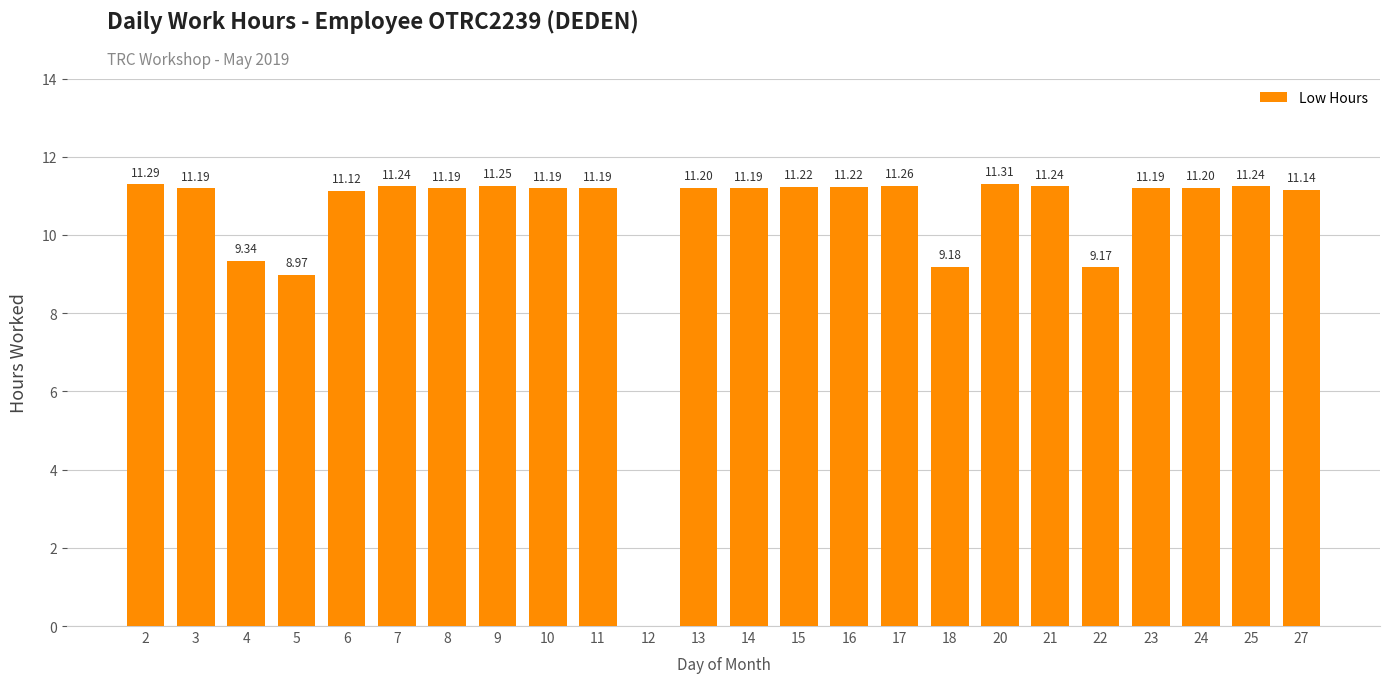

Where is the data nearest to the value 5?

5